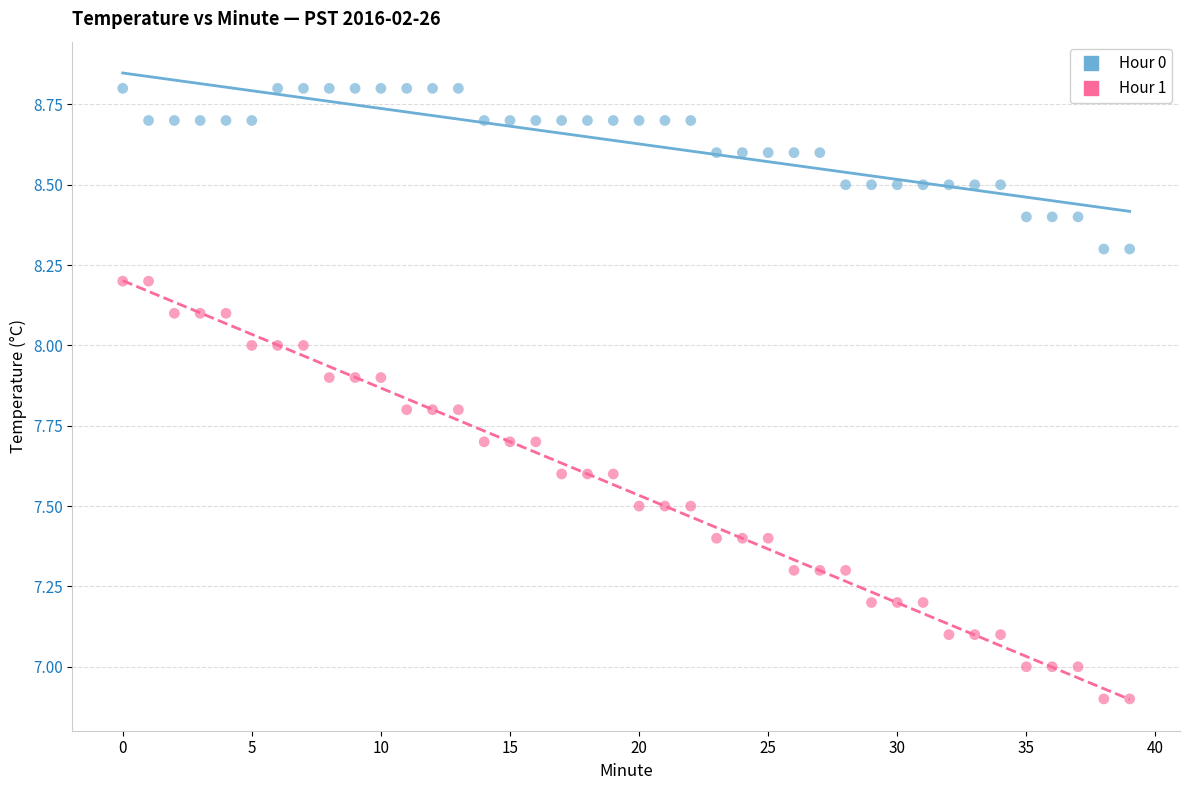

Which series reaches the maximum Y coordinate?

Hour 0